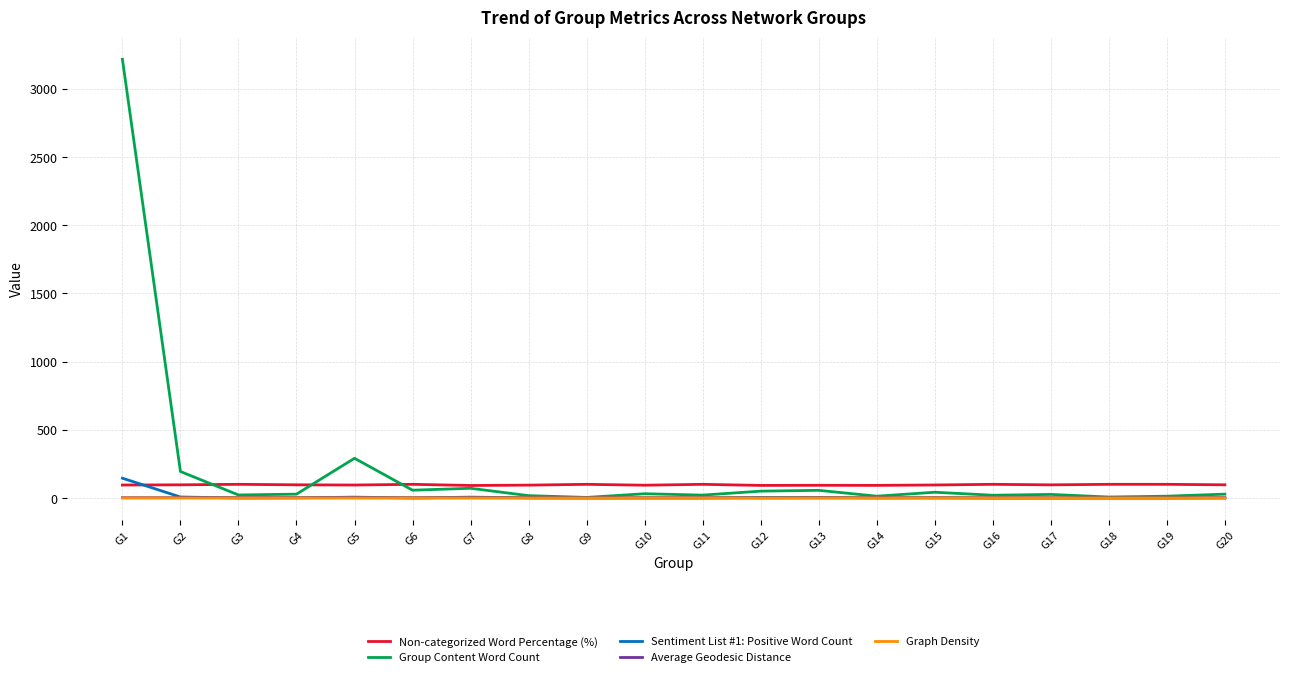

The value of Sentiment List #1: Positive Word Count at G9 is 0.0. True or false?

True